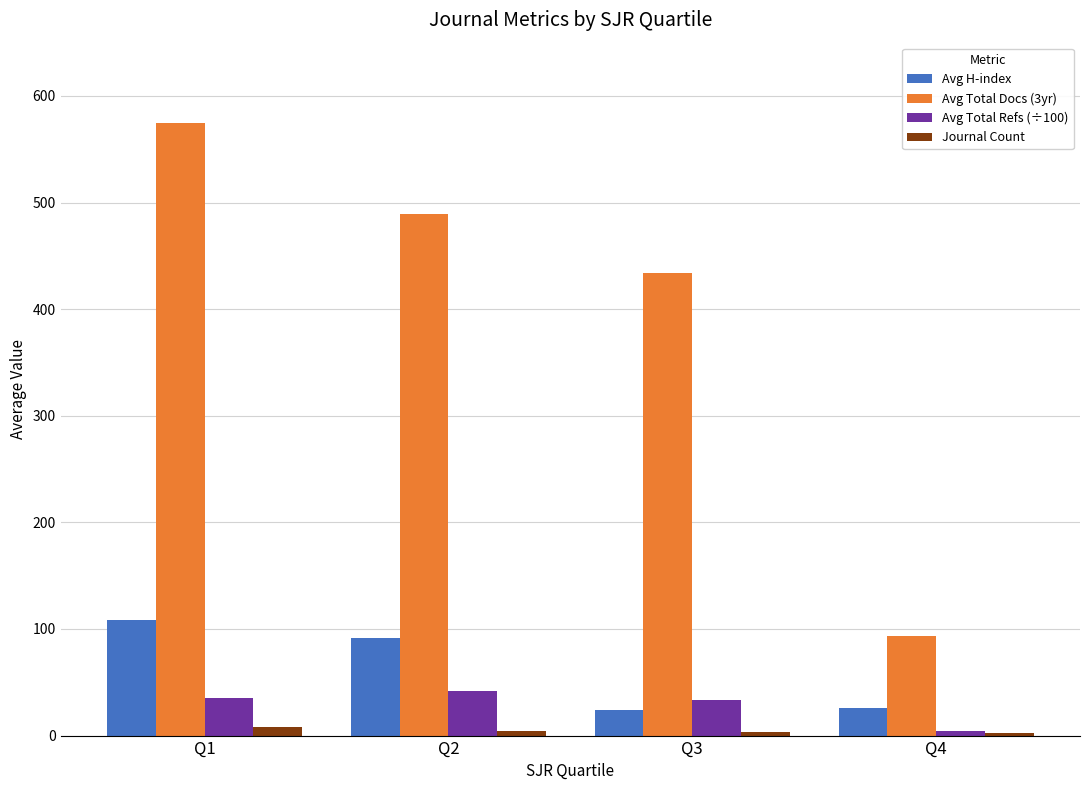

At how many categories does at least one series exceed 493?

1